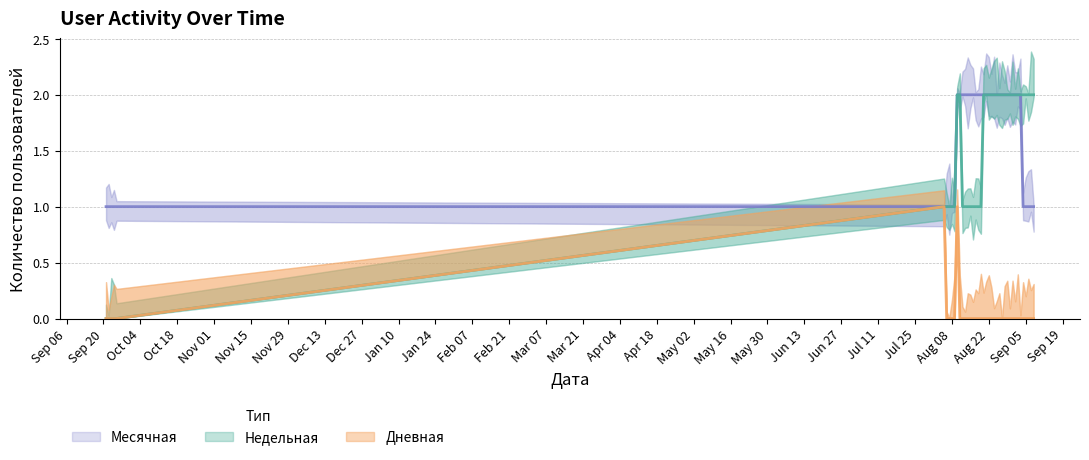

List the series in order of their peak value, highest first.

Недельная, Месячная, Дневная